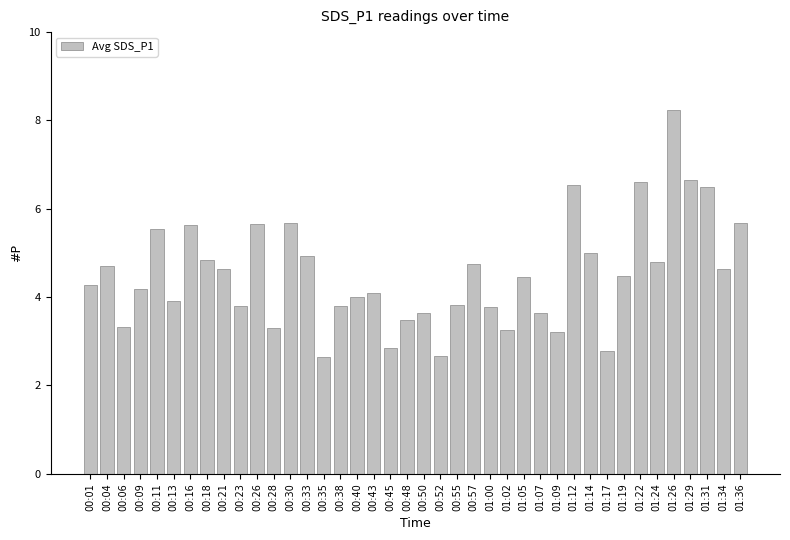

Approximately how many times larger is the value at 00:04 compared to 00:11?

0.8